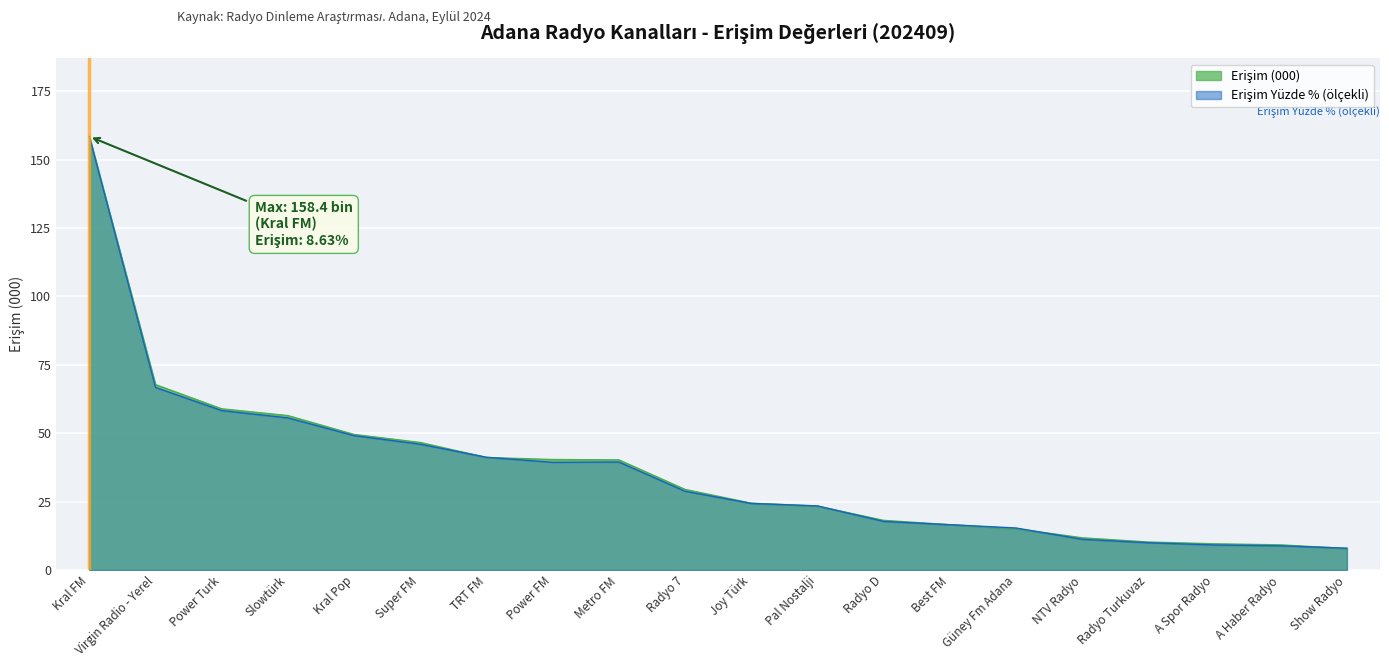

How many data points does each series have?

20